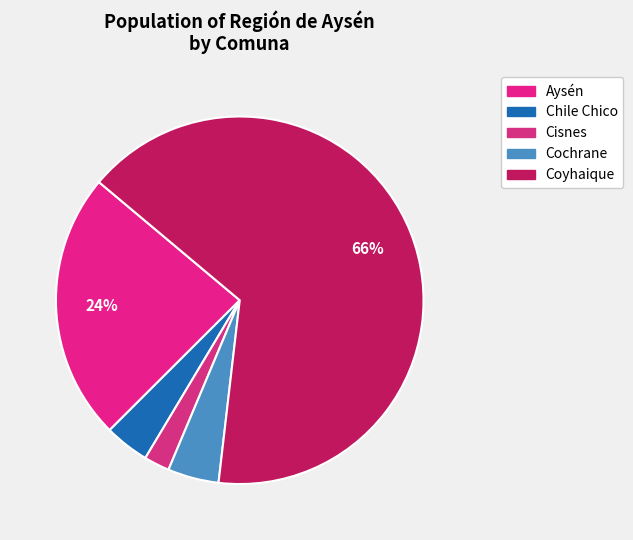

Count the number of slices in the pie.

5